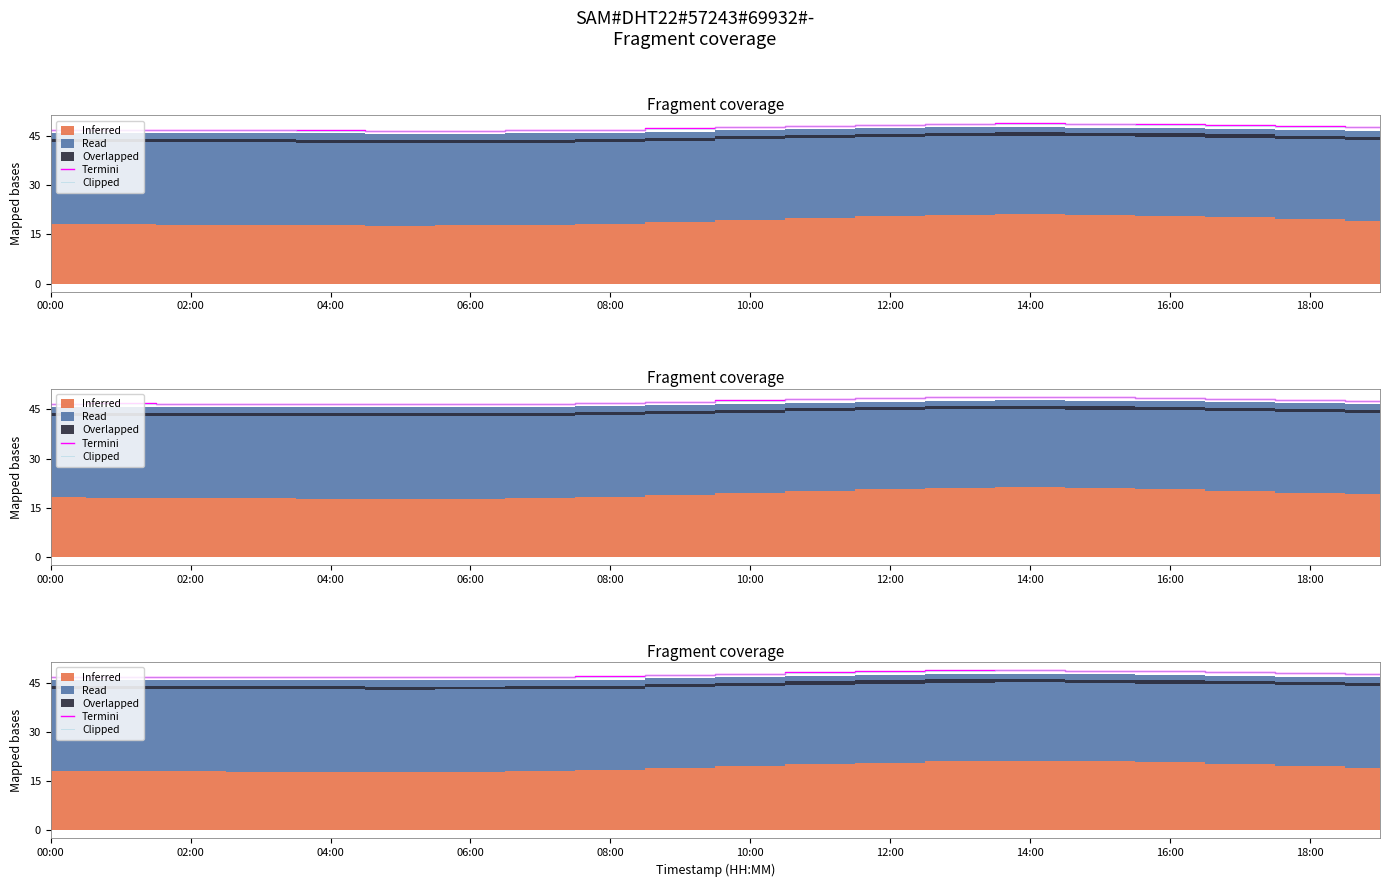

Where is Termini nearest to the value 47?

08:00